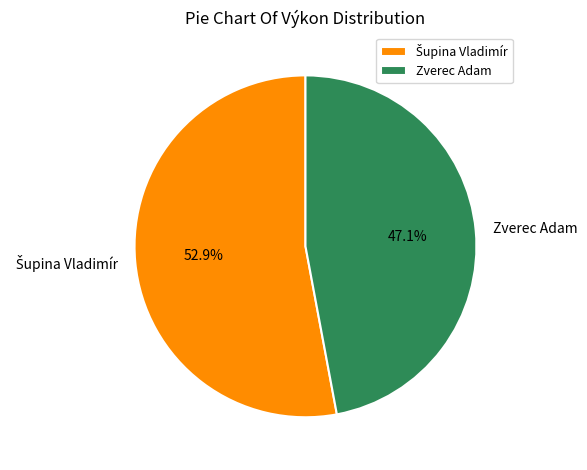

What is the smallest slice in the pie chart?

Zverec Adam